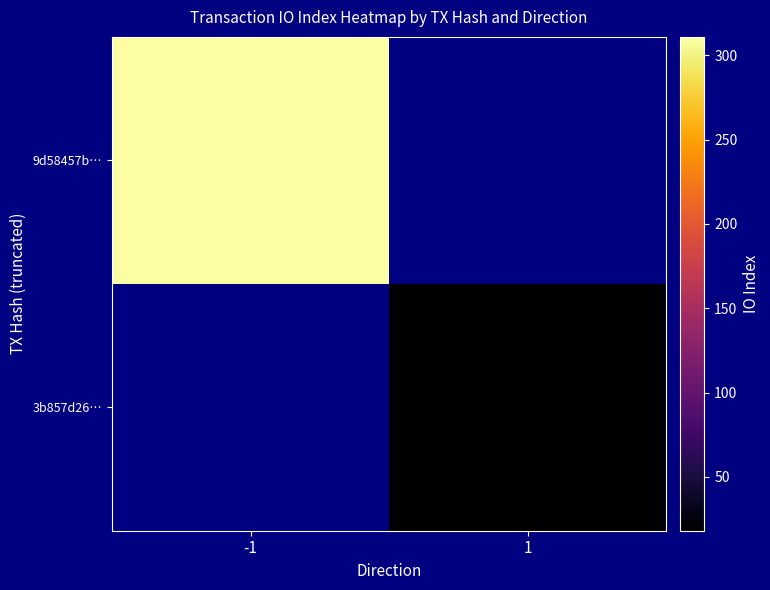

At which label does 3b857d26… reach its peak?

-1